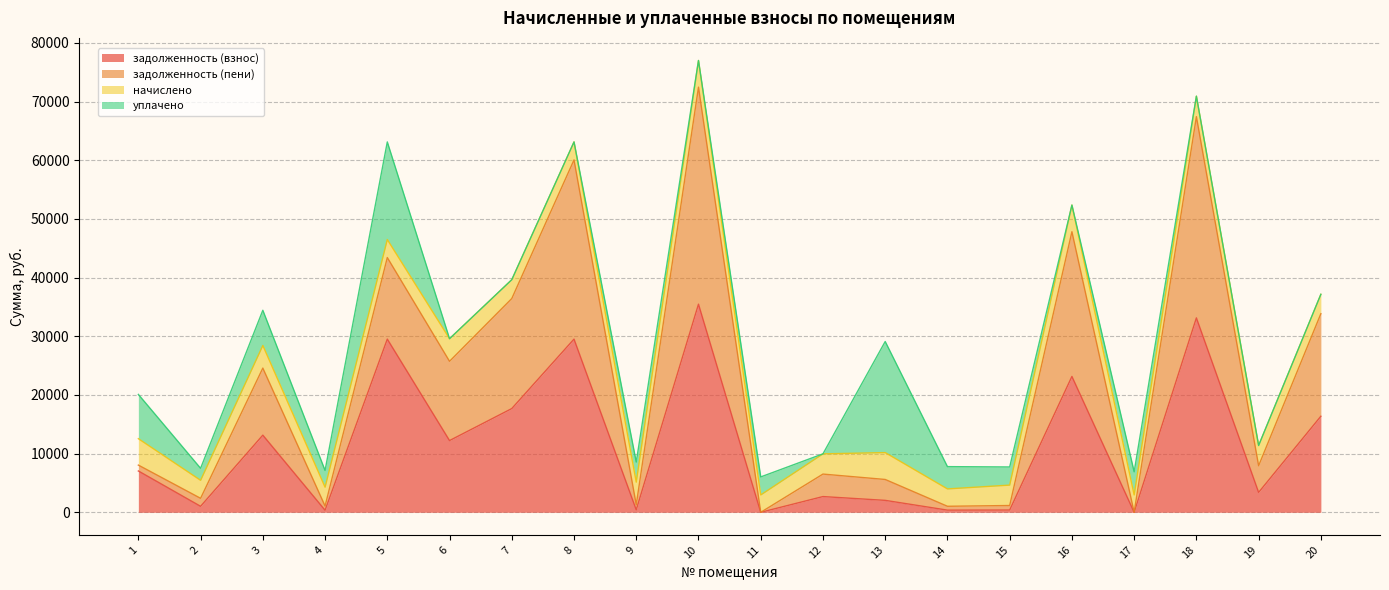

Does the chart have visible grid lines?

Yes